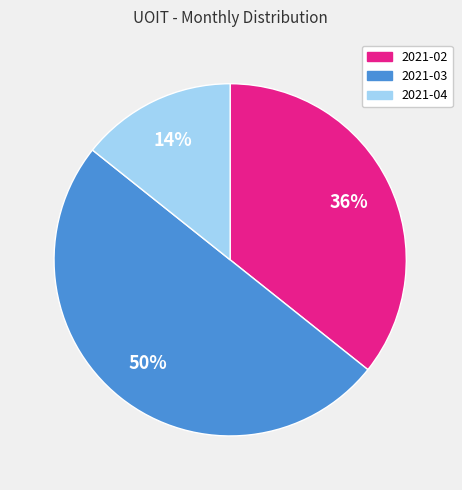

To the nearest percent, what portion does 2021-03 represent?

50%